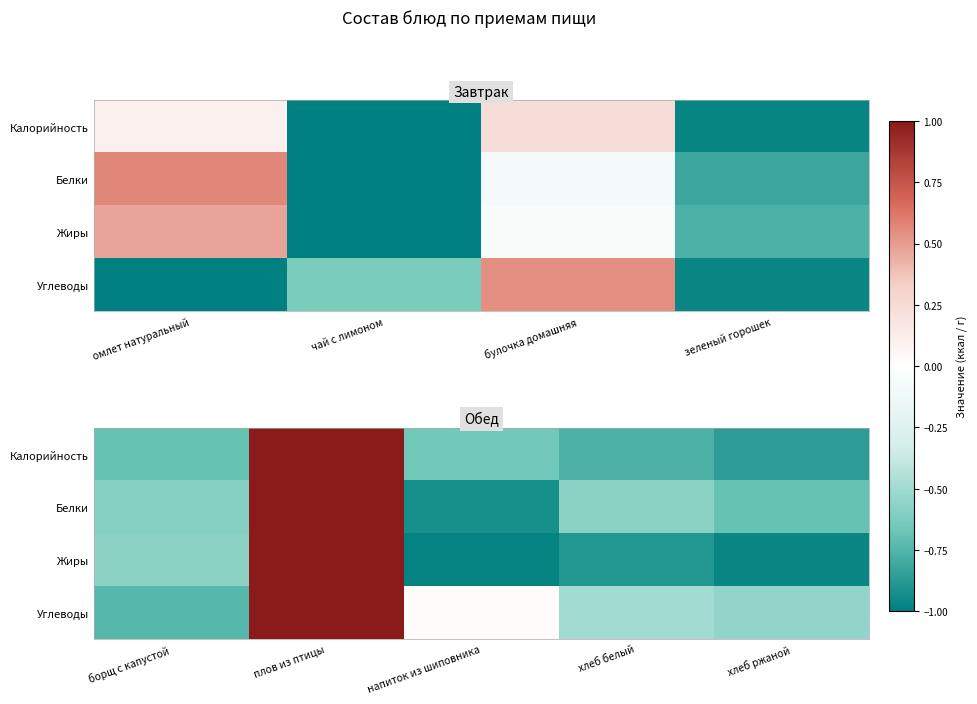

Which has a higher value, булочка домашняя or зеленый горошек?

булочка домашняя